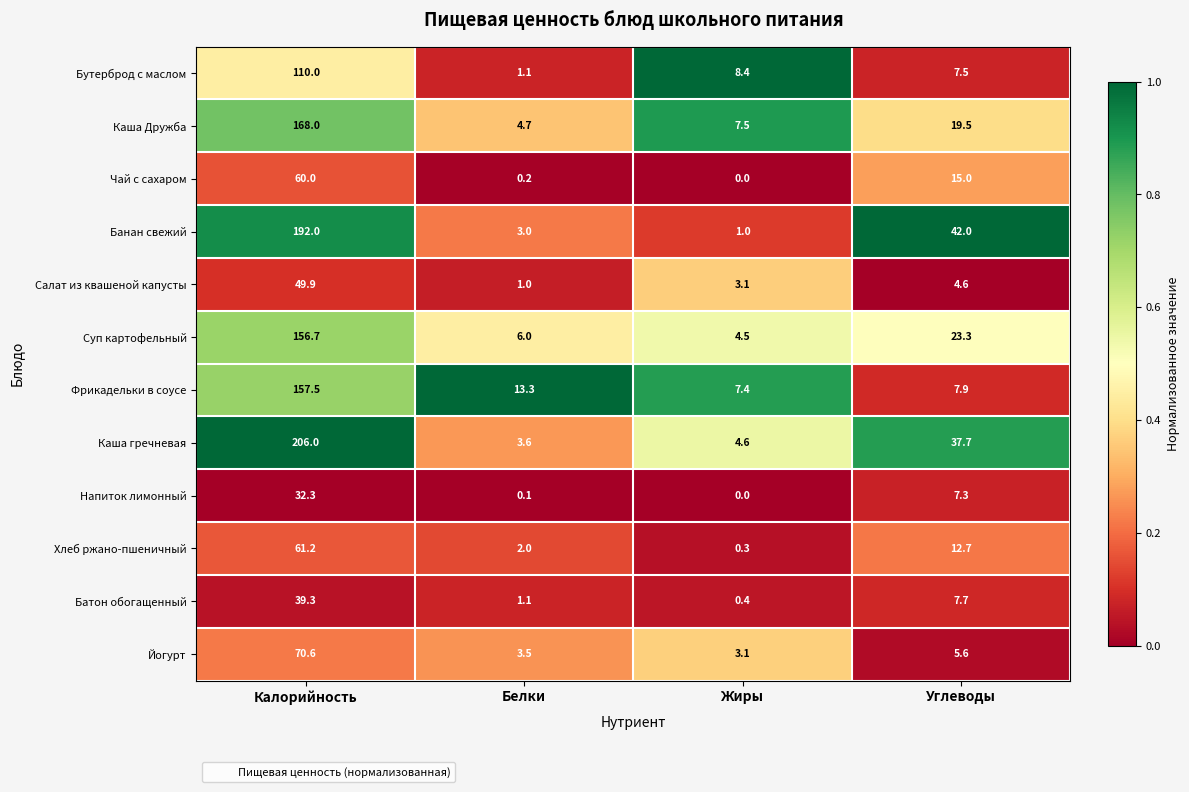

Is the value of Каша Дружба at Белки greater than the value of Каша гречневая at Углеводы?

No